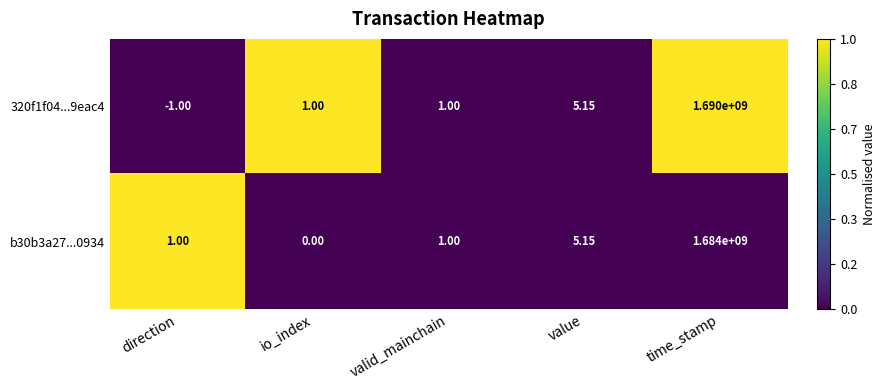

How many categories are shown in the chart?

5